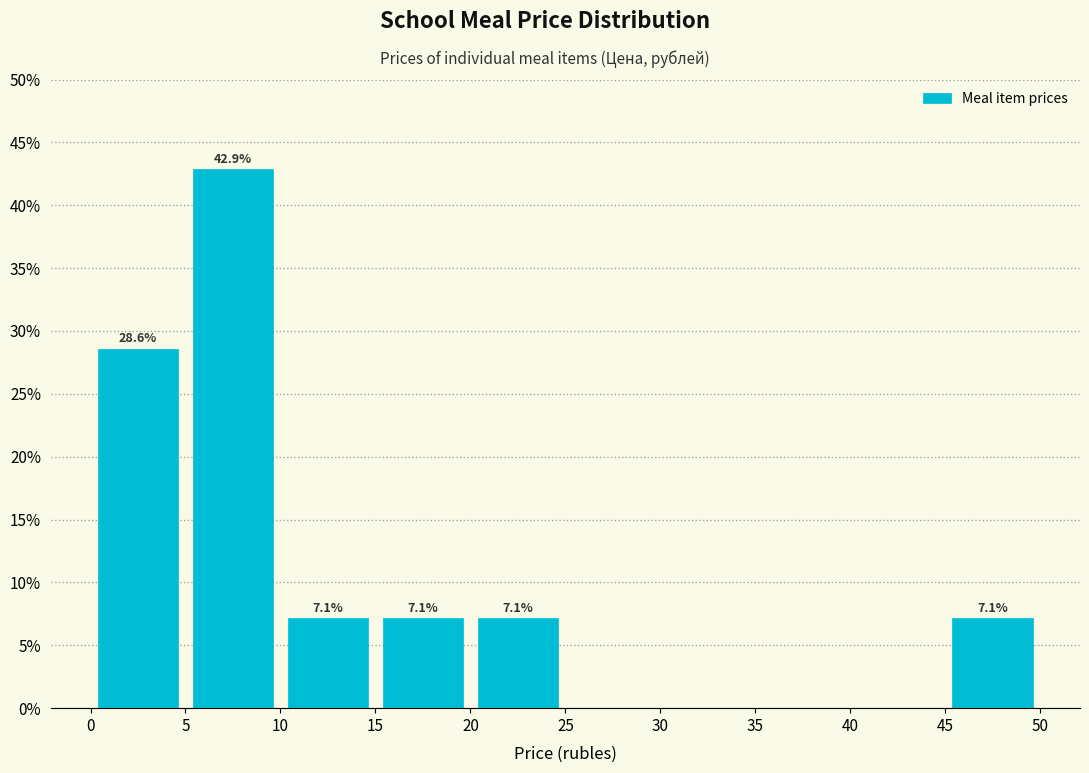

Which range on the x-axis has the tallest bar?

5 to 10